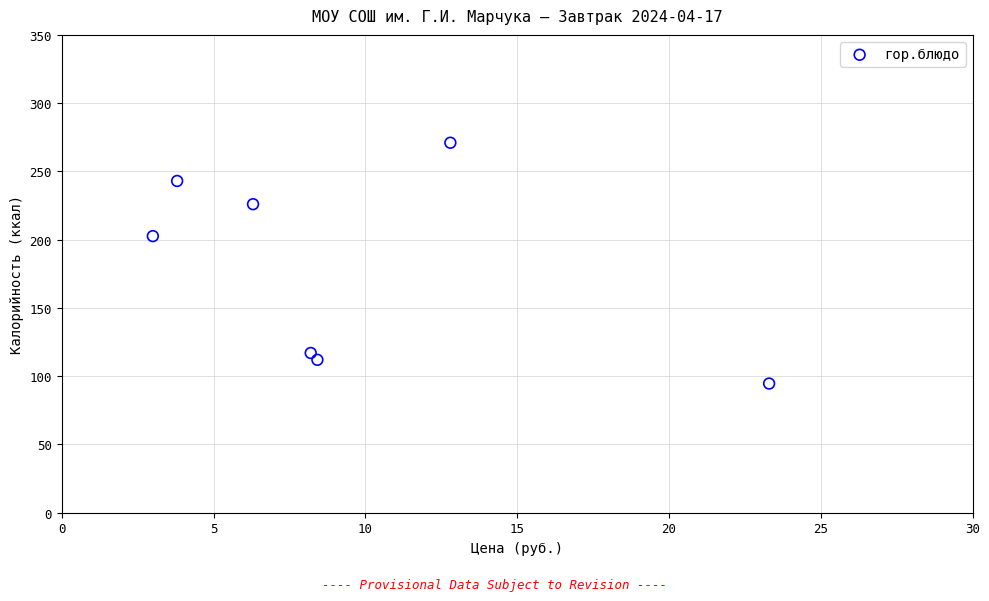

What Y value in the scatter plot is closest to 182?

202.6